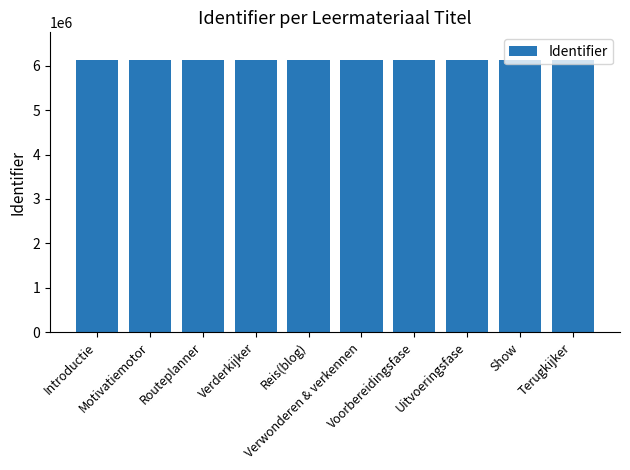

What is the label of the 10th bar from the right?

Introductie